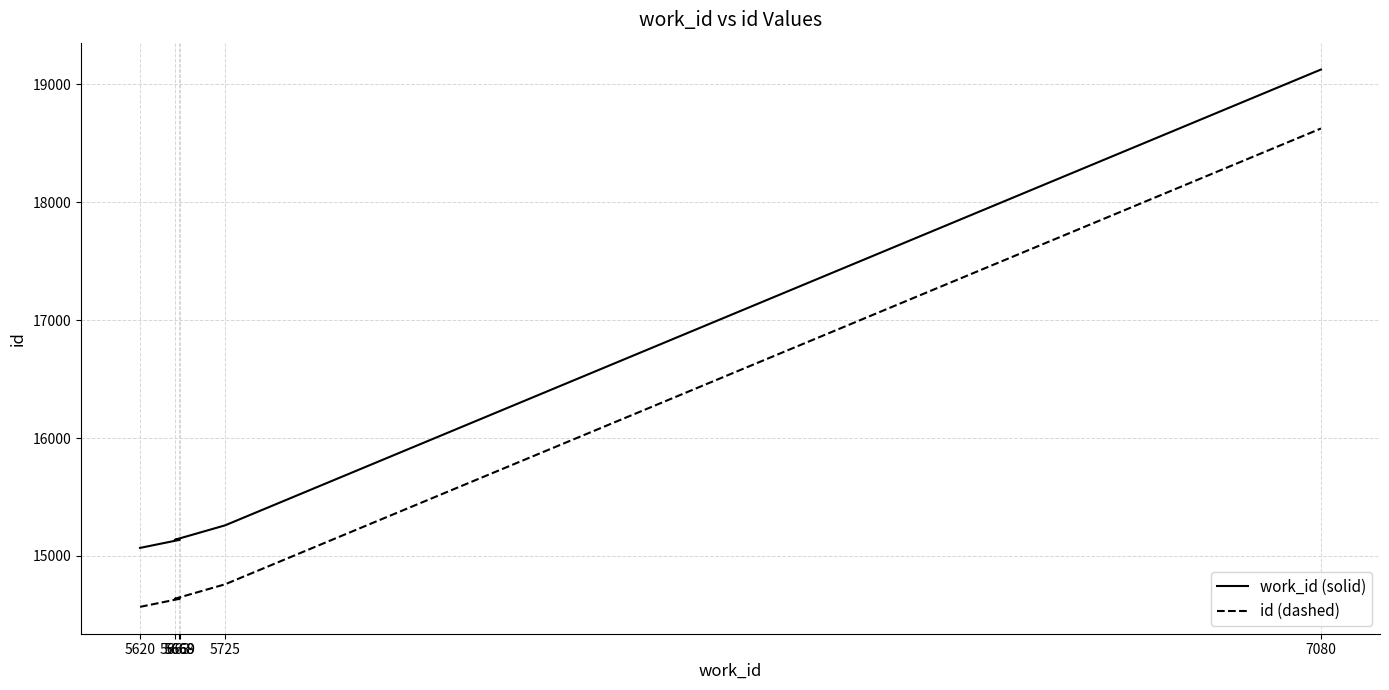

The value of id (dashed) at 5669 is 14636. True or false?

True